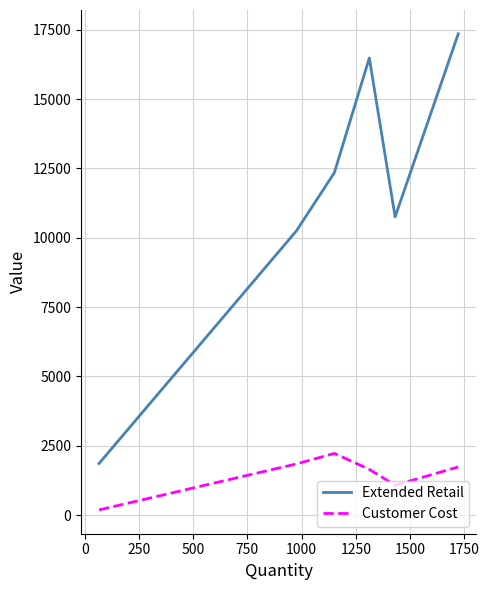

Rank the series by their maximum value, from highest to lowest.

Extended Retail, Customer Cost